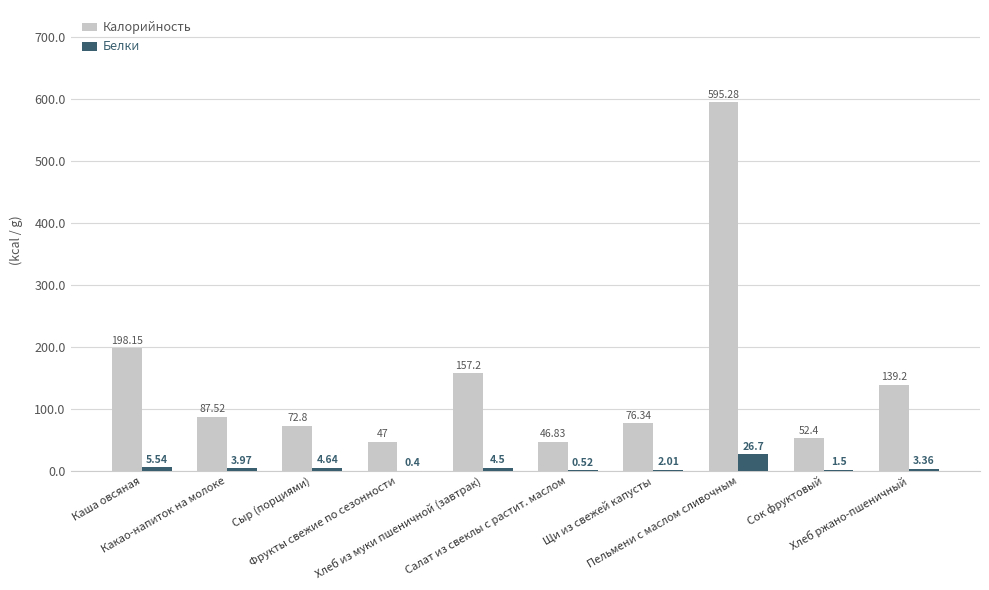

How many values in the Калорийность series exceed 87?

5